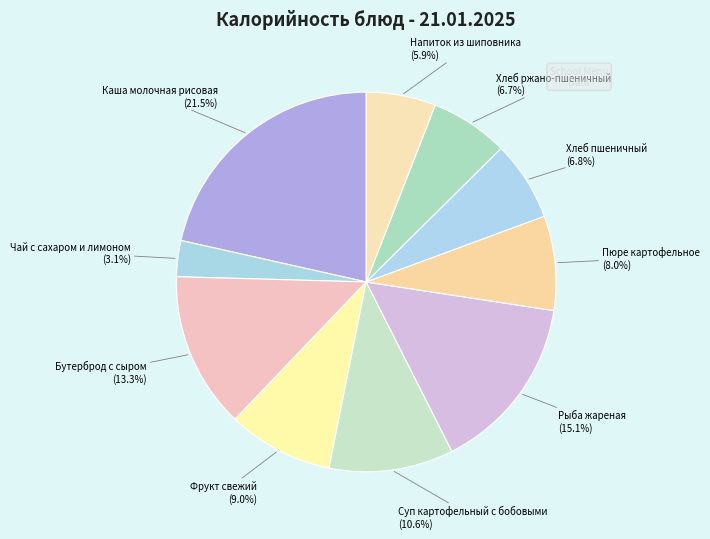

To the nearest percent, what is the combined percentage of Пюре картофельное and Хлеб ржано-пшеничный?

15%